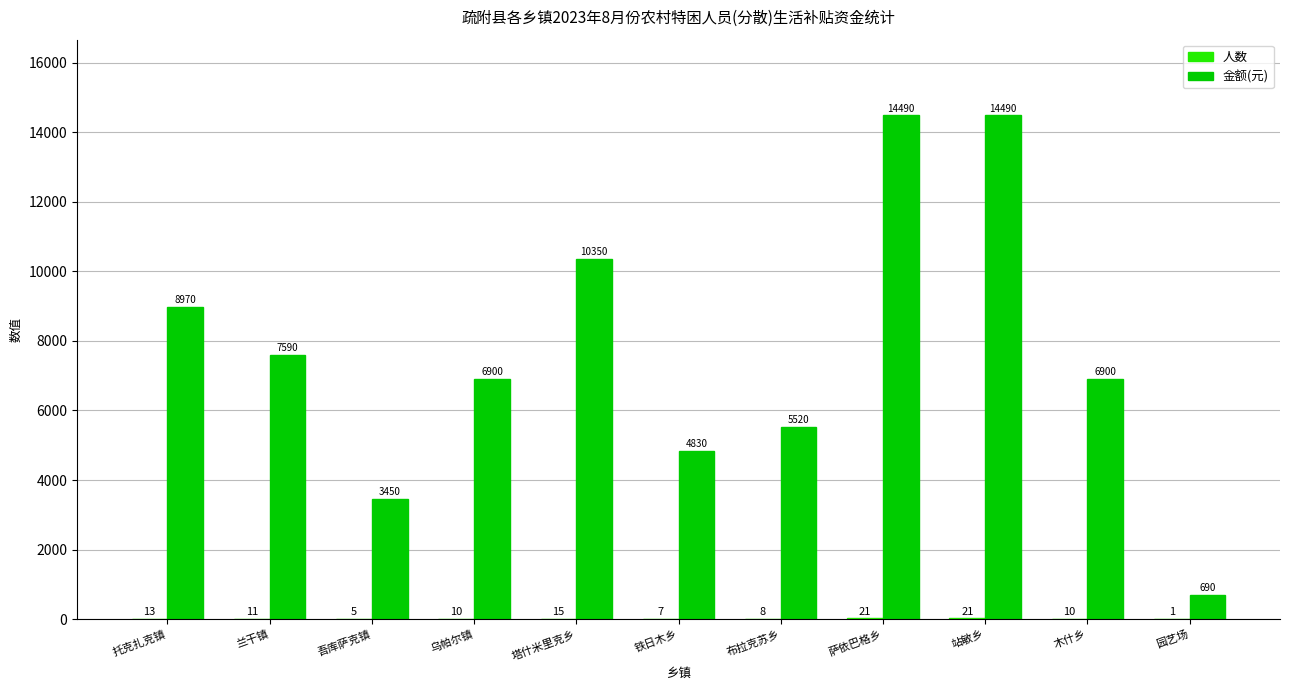

What is the highest value of the 金额(元) series?

14490